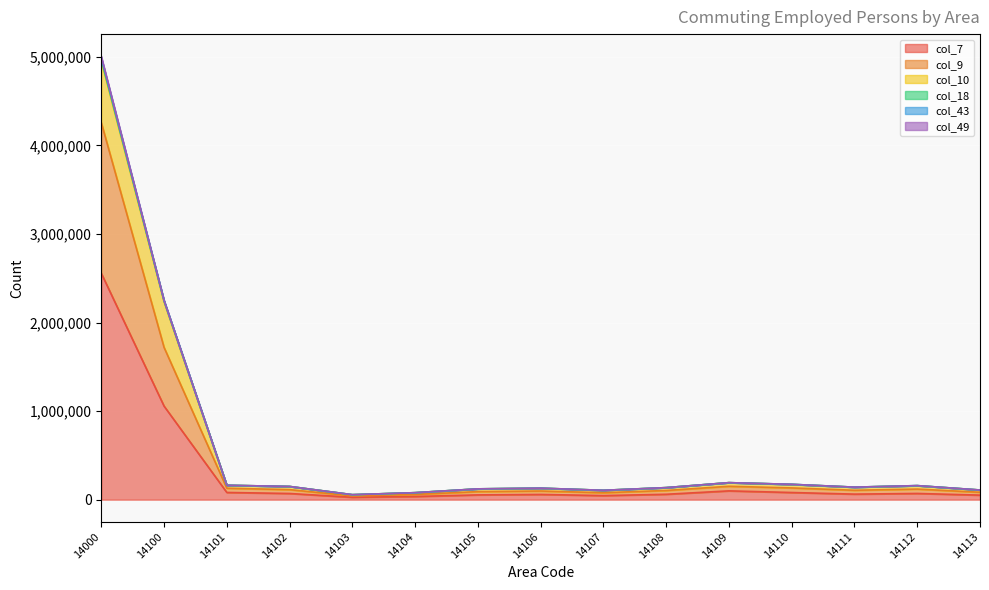

Where is the first local minimum for col_9?

14103